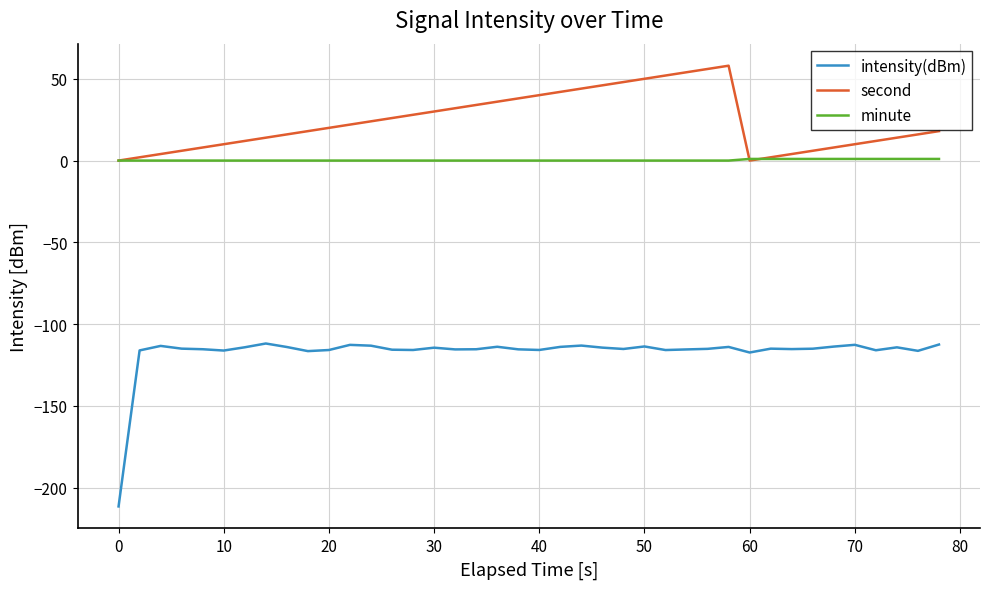

What is the smallest value displayed?

-211.4